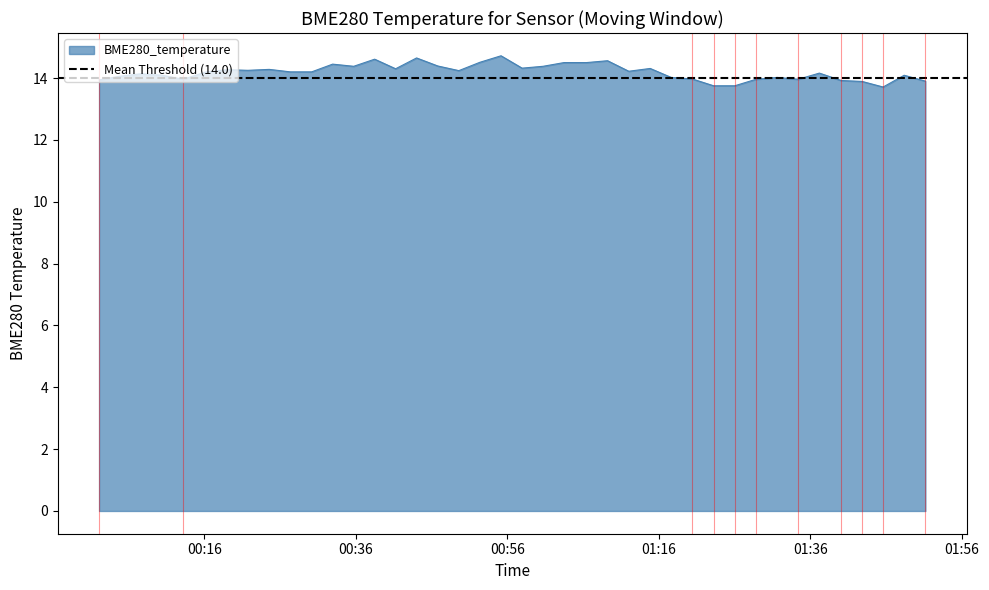

The value at 33 is 24.2. True or false?

False